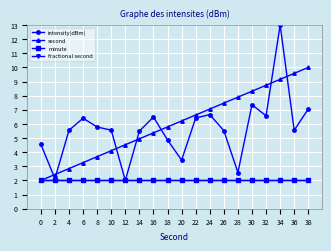

True or false: fractional second and minute cross at least once.

False